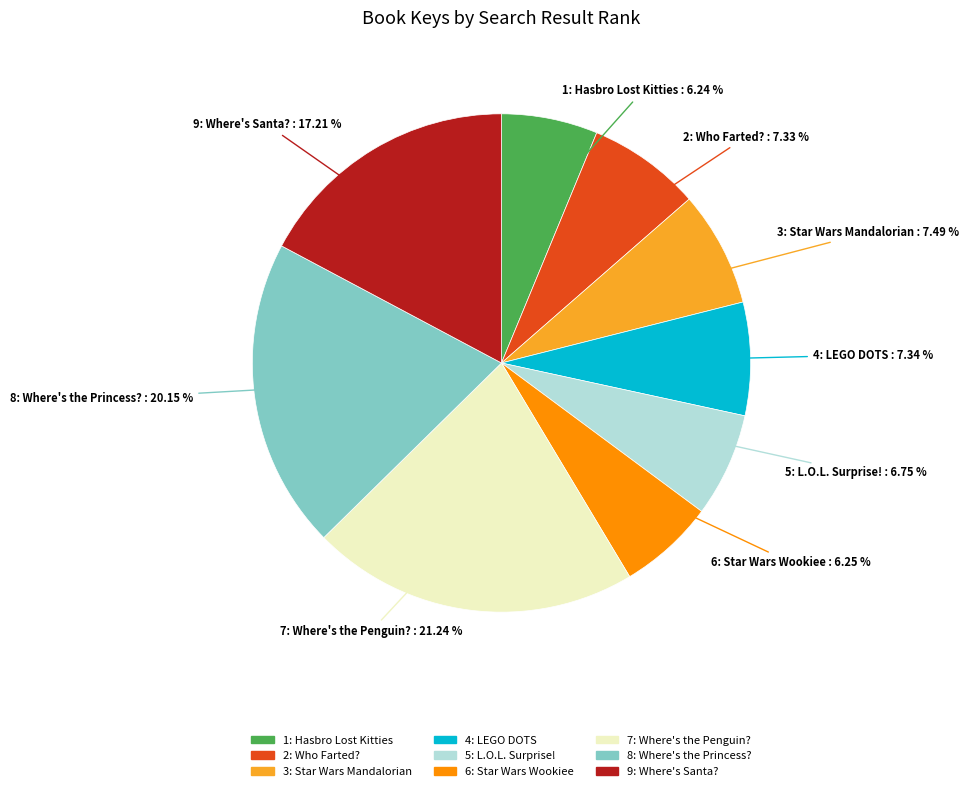

What is the ratio of the value at 5: L.O.L. Surprise! to the value at 7: Where's the Penguin??

0.3